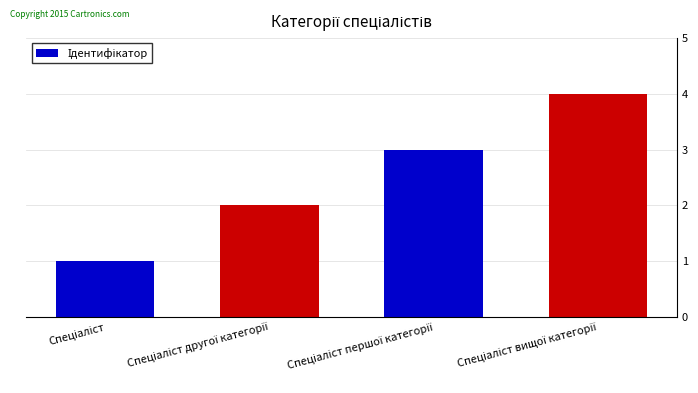

What is the sum of all values?

10